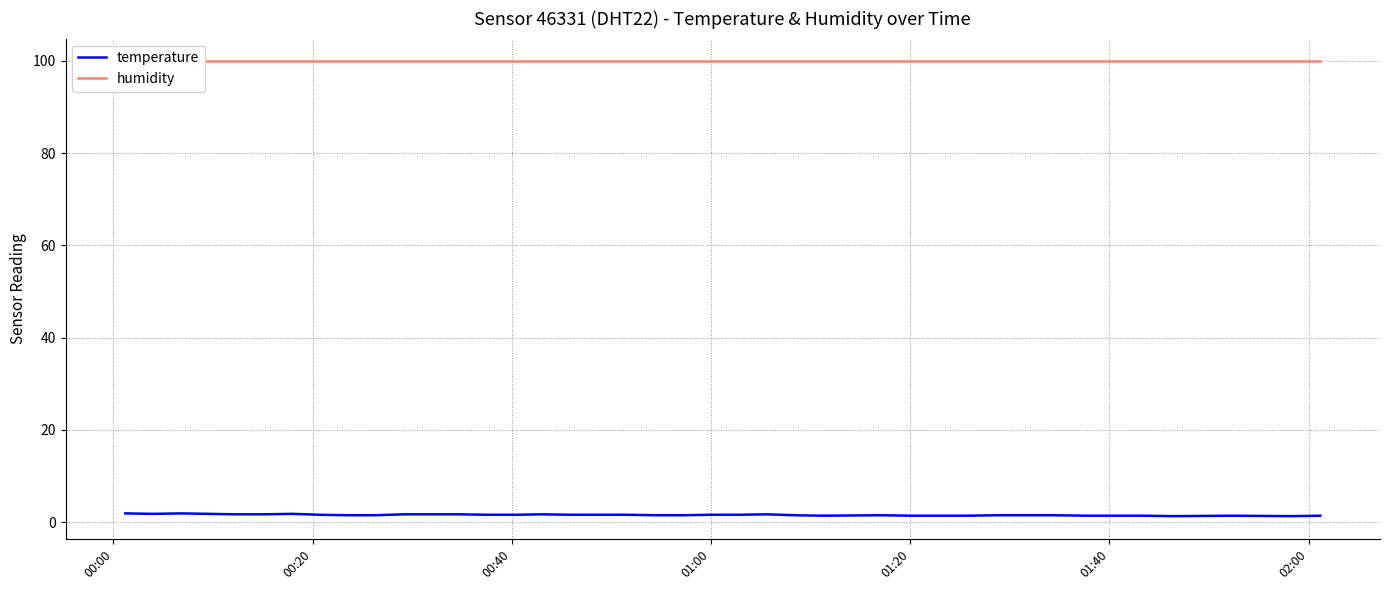

What is the greatest value displayed?

99.9